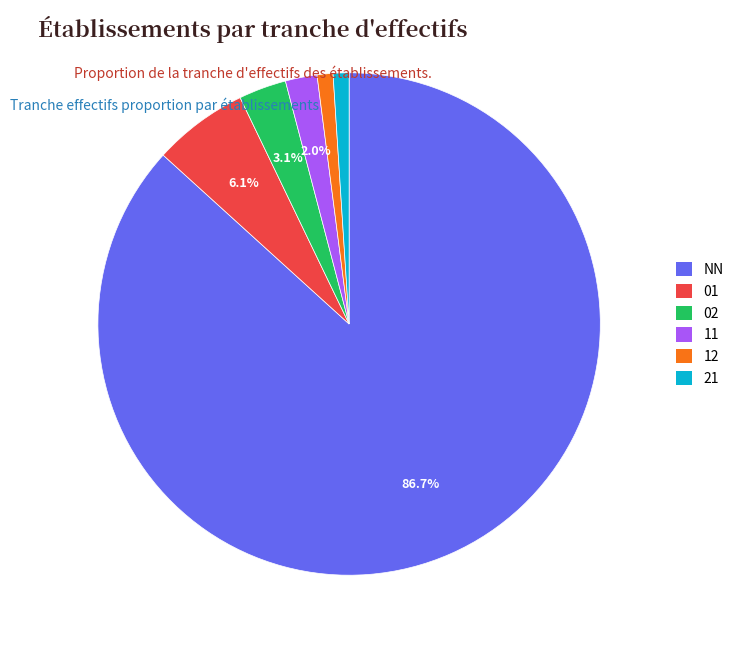

True or false: 21 accounts for 11% of the total.

False